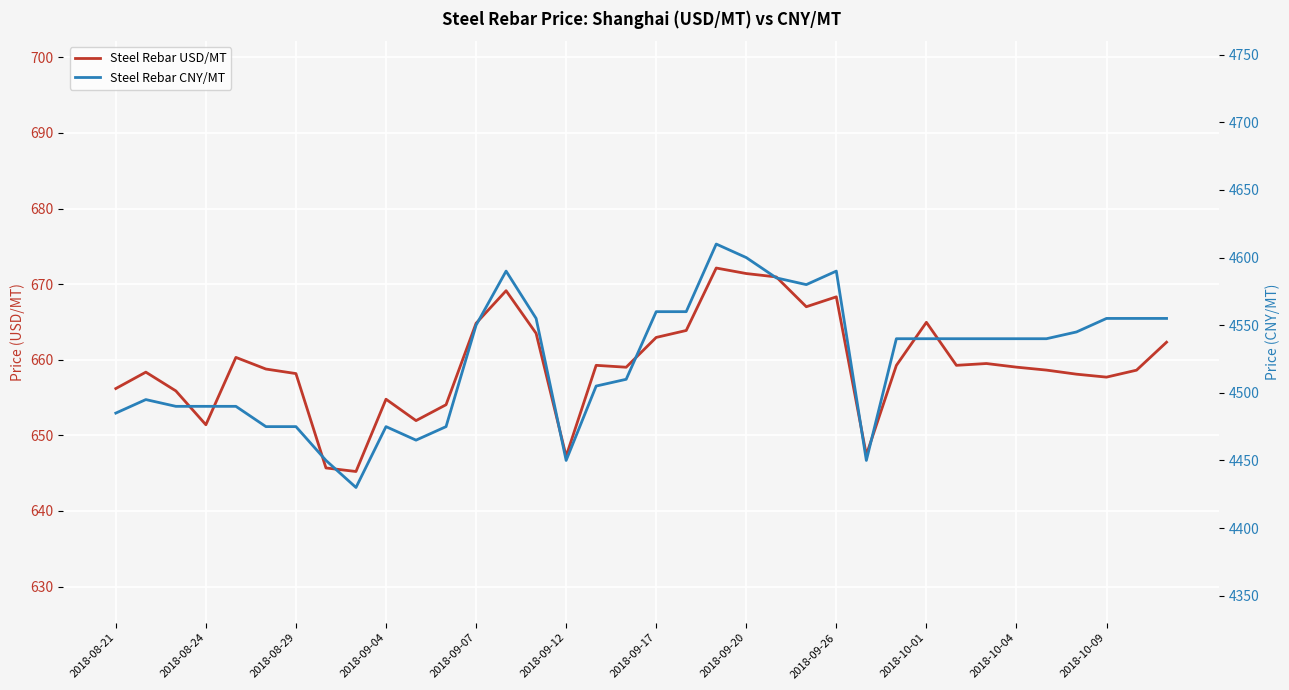

Reading left to right, transcribe all the data shown in this chart.

Steel Rebar USD/MT: 656.2	658.4	655.9	651.4	660.3	658.8	658.2	645.7	645.2	654.8	652.0	654.0	664.8	669.1	663.5	647.2	659.3	659.0	663.0	663.9	672.1	671.4	671.0	667.0	668.3	647.4	659.2	665.0	659.3	659.5	659.0	658.6	658.1	657.7	658.6	662.3
Steel Rebar CNY/MT: 4485.0	4495.0	4490.0	4490.0	4490.0	4475.0	4475.0	4450.0	4430.0	4475.0	4465.0	4475.0	4550.0	4590.0	4555.0	4450.0	4505.0	4510.0	4560.0	4560.0	4610.0	4600.0	4585.0	4580.0	4590.0	4450.0	4540.0	4540.0	4540.0	4540.0	4540.0	4540.0	4545.0	4555.0	4555.0	4555.0